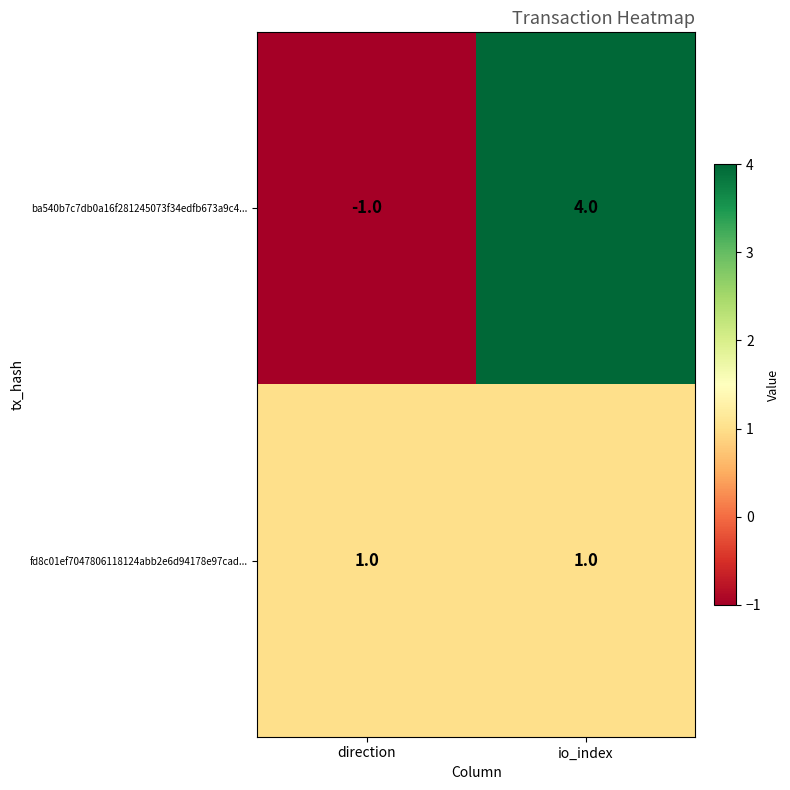

At which label is ba540b7c7db0a16f281245073f34edfb673a9c4... closest to 1?

direction